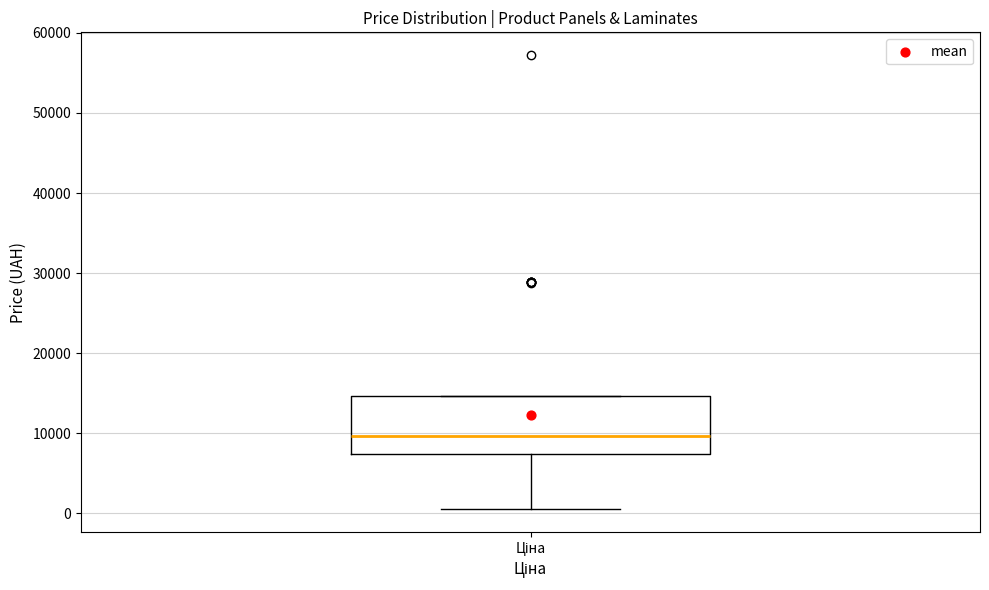

Transcribe this box plot: give where the median line is, the range the box spans, and where the two whiskers end, as read against the y-axis. The values are not printed on the chart, so give them approximately, as read against the axis.

median 10000, box 7000 to 15000, whiskers 1000 to 15000